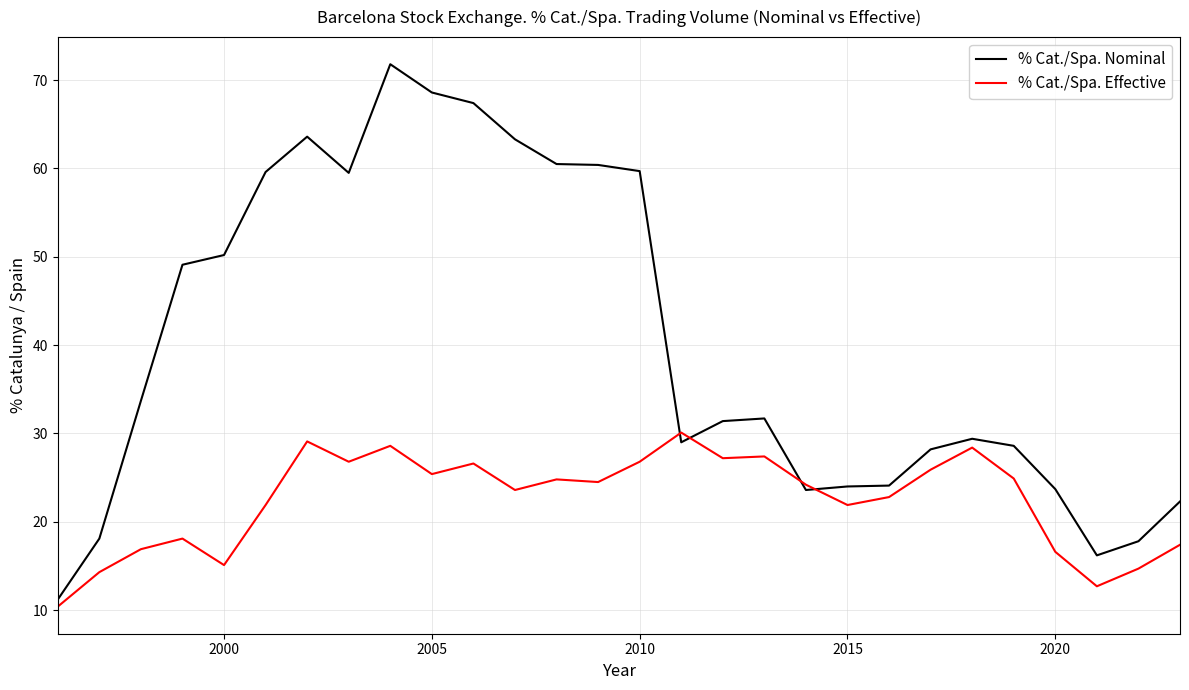

In % Cat./Spa. Effective, how many points are higher than both neighbors (excluding endpoints)?

8